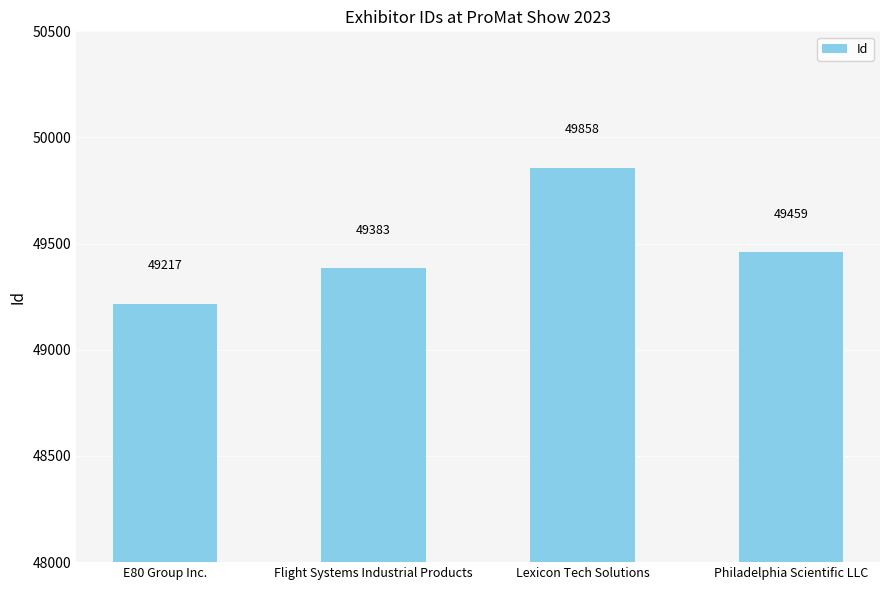

True or false: the data shows 12440 at Flight Systems Industrial Products.

False